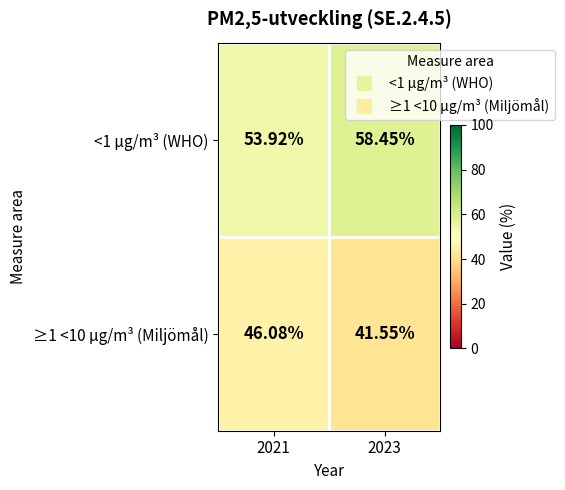

How many distinct data groups are displayed?

2